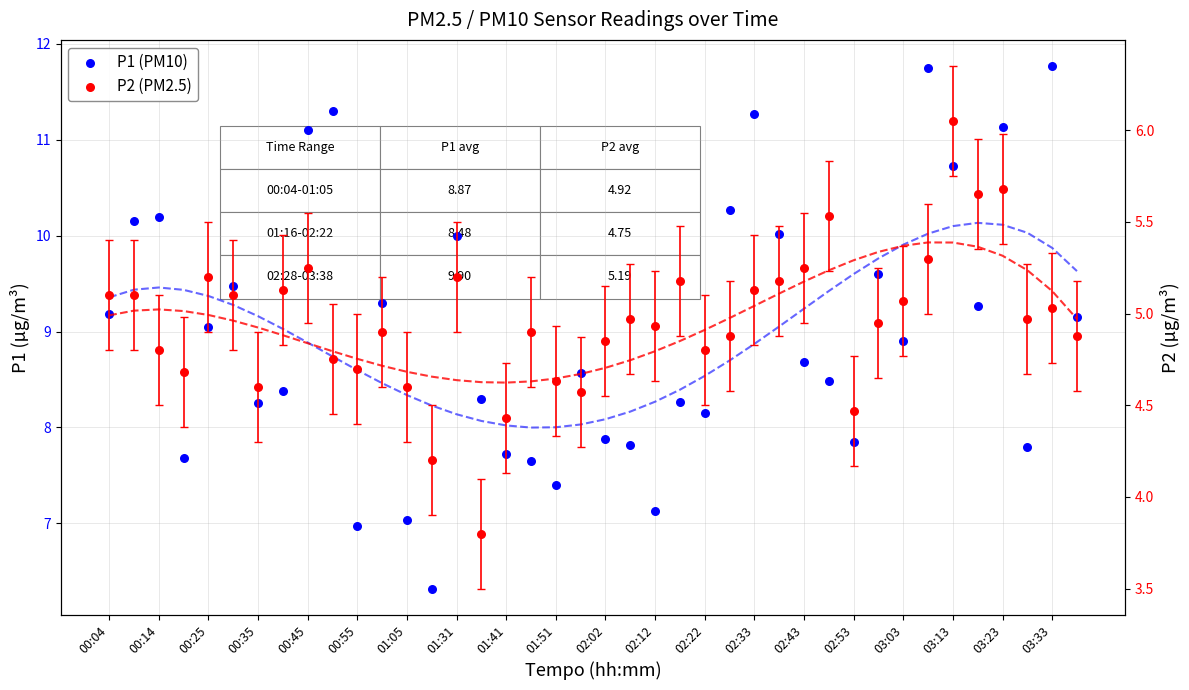

At how many categories does at least one series exceed 10?

11